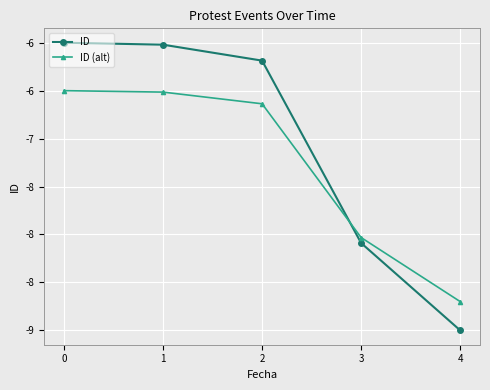

Between 3 and 4, which series saw the biggest shift?

ID